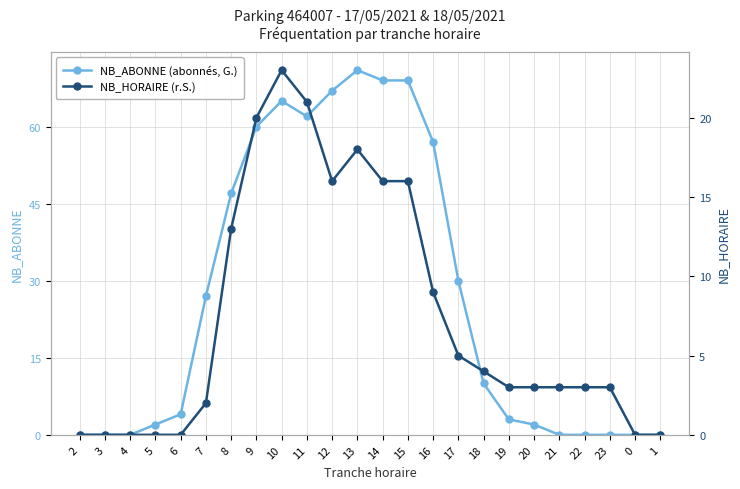

Which series has the largest total across all categories?

NB_ABONNE (abonnés, G.)